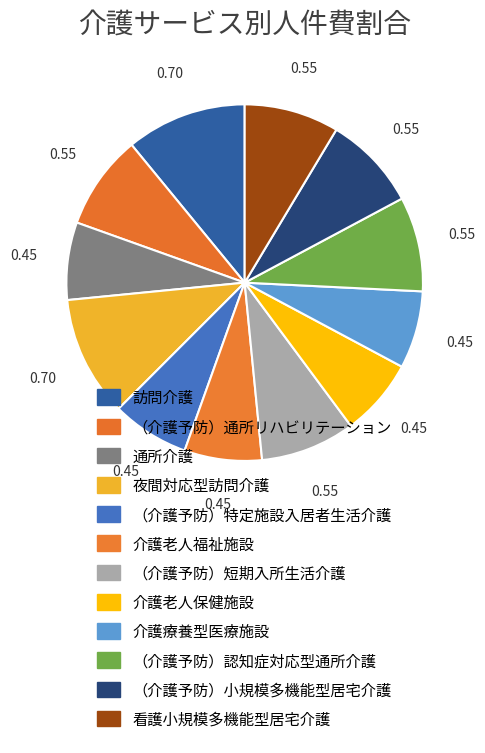

How many slices are in this pie chart?

12